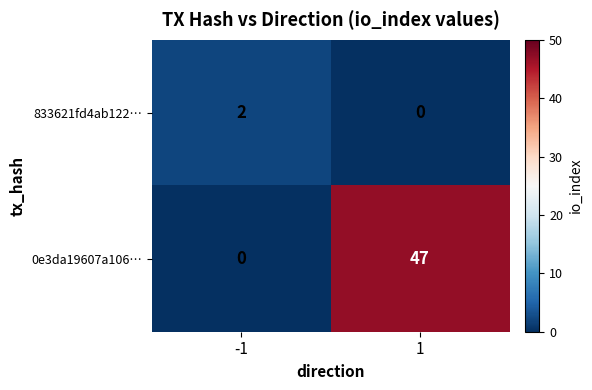

Is the value of 833621fd4ab122… at -1 greater than the value of 0e3da19607a106… at 1?

No